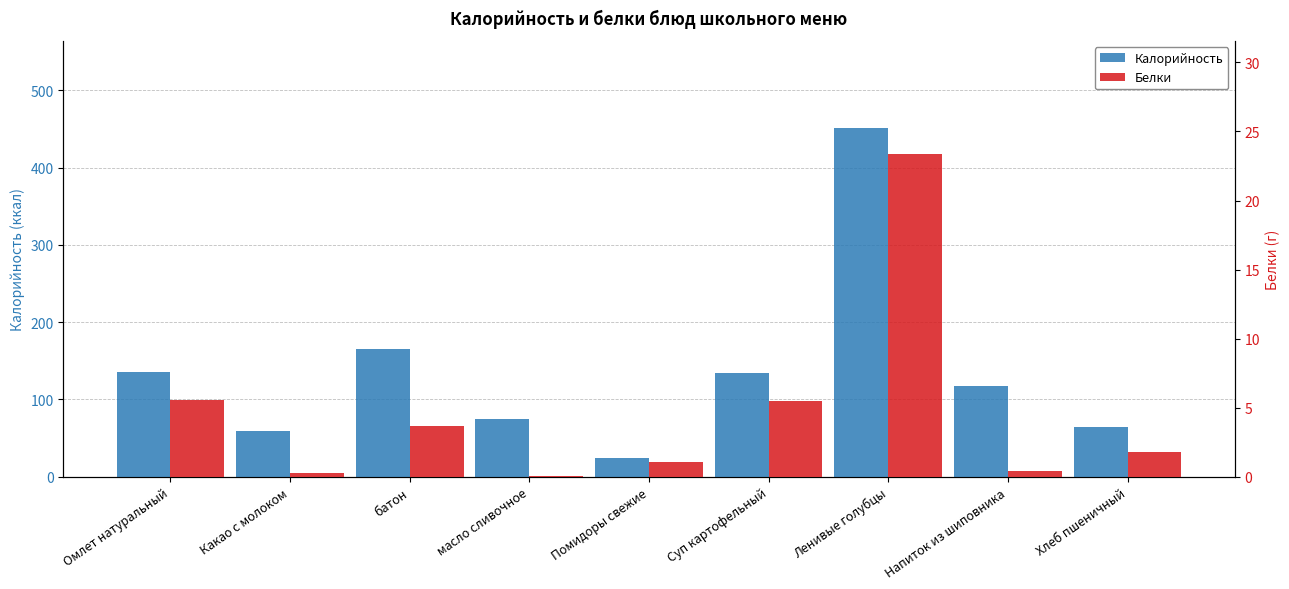

Which label corresponds to the smallest value in the chart?

масло сливочное